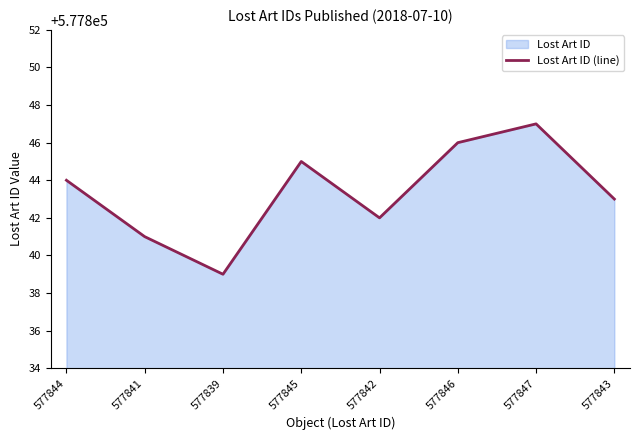

At which category does the data reach its first local valley?

577839